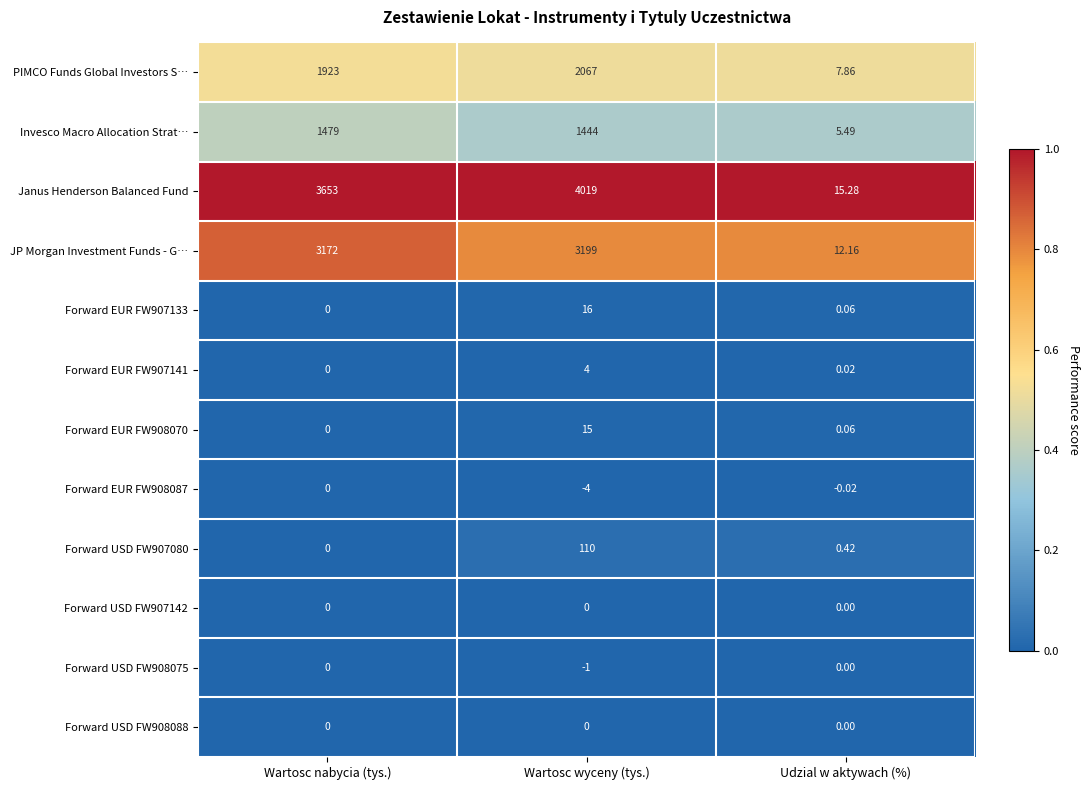

What is the maximum value shown in the chart?

4019.0